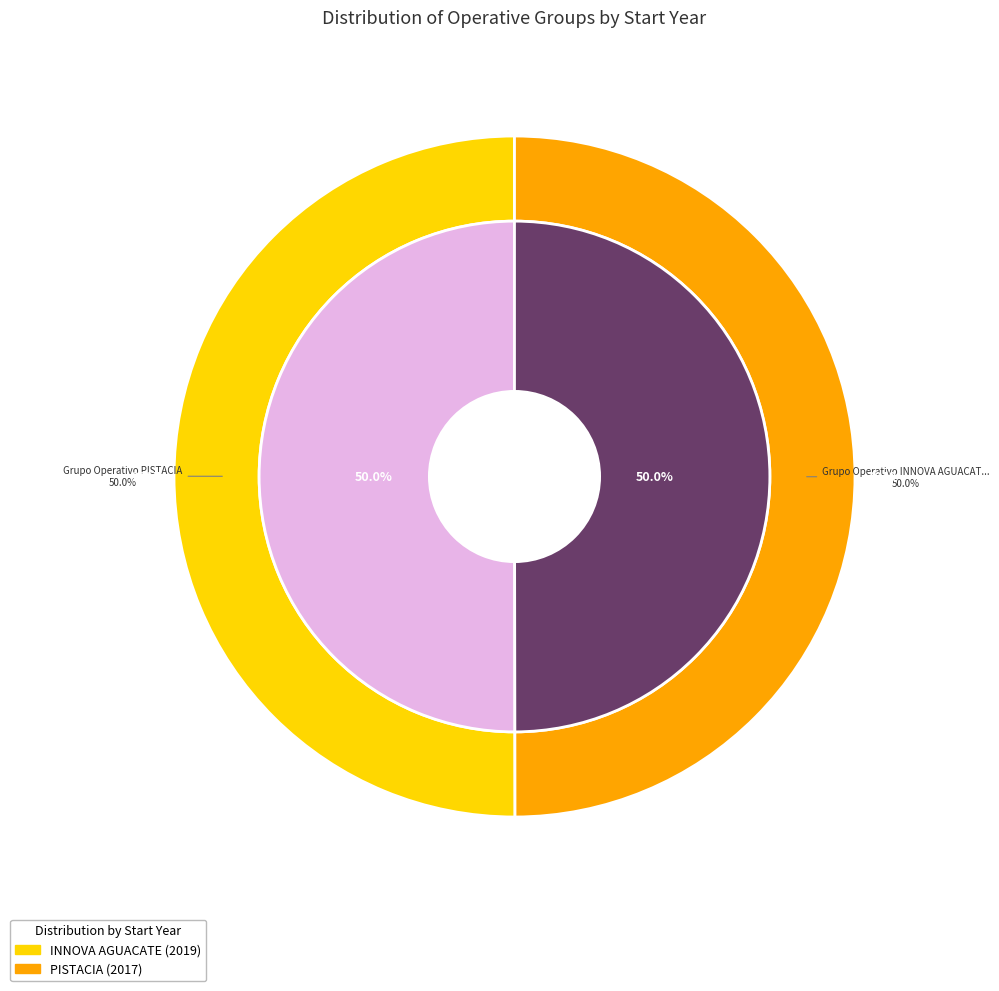

The Grupo Operativo PISTACIA slice represents 58% of the pie. True or false?

False